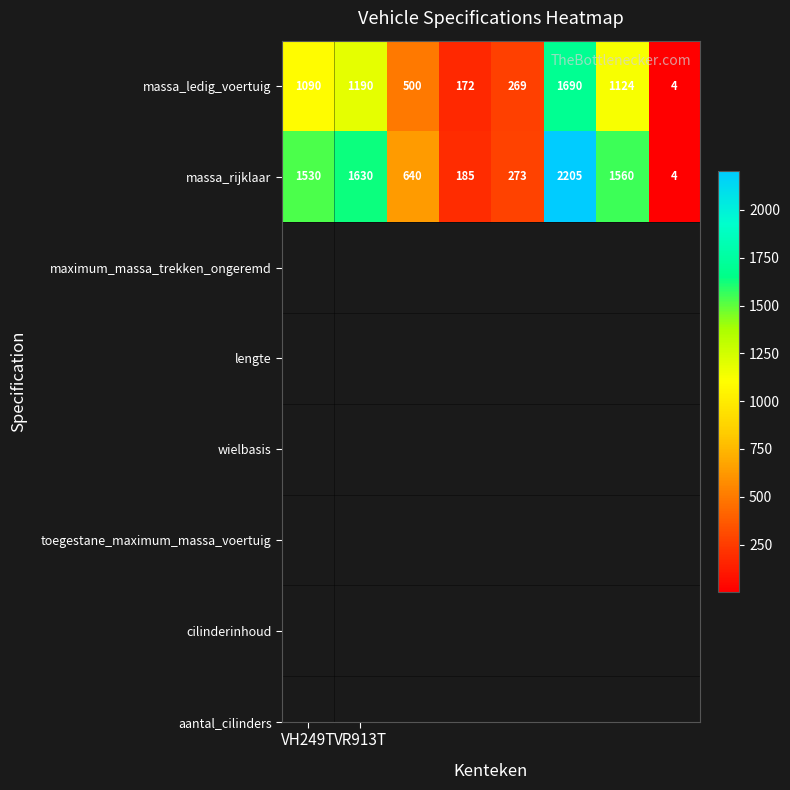

Rank the series by their maximum value, from lowest to highest.

massa_ledig_voertuig, massa_rijklaar